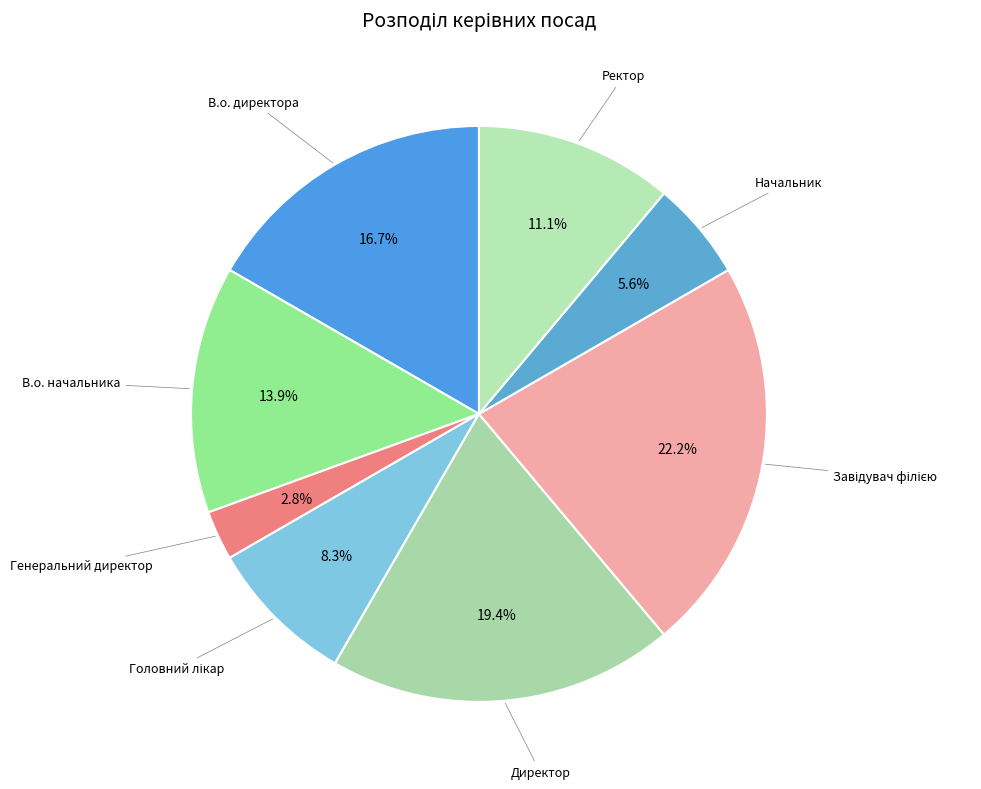

How many slices are in this pie chart?

8